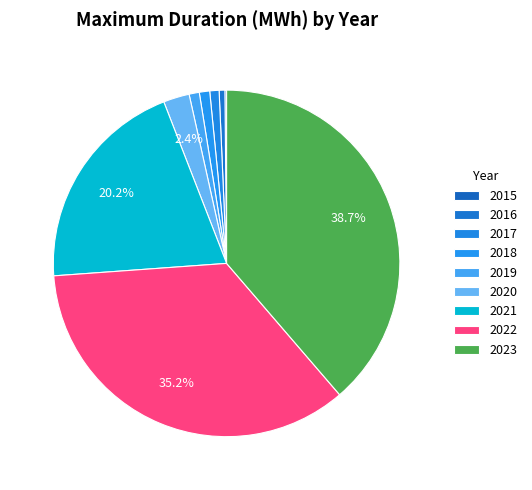

What portion of the pie excludes 2022?

64.8%